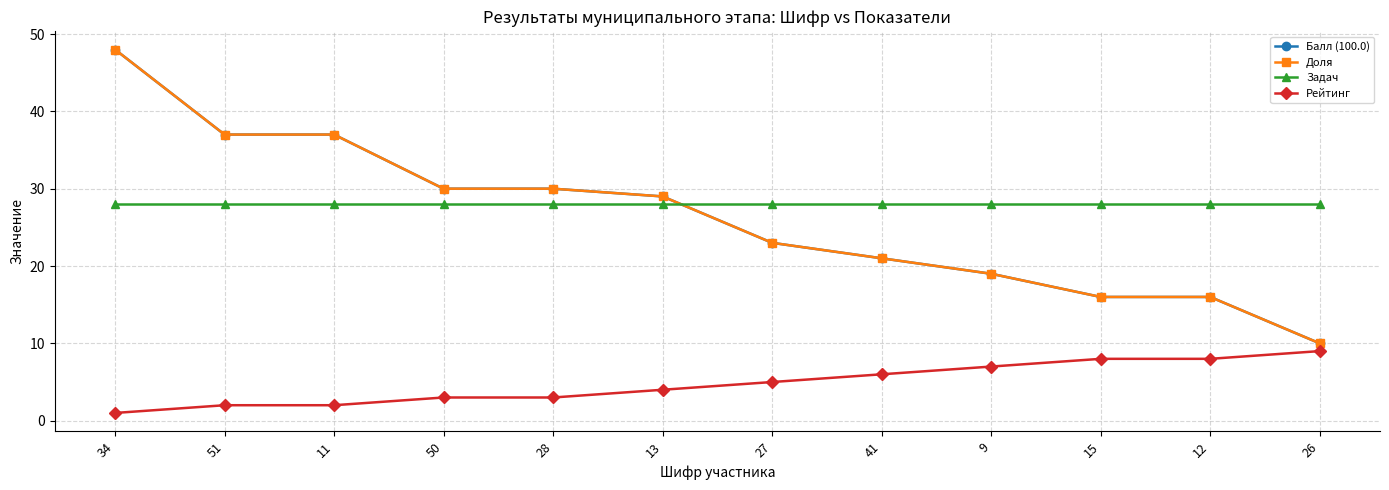

Does the chart have visible grid lines?

Yes